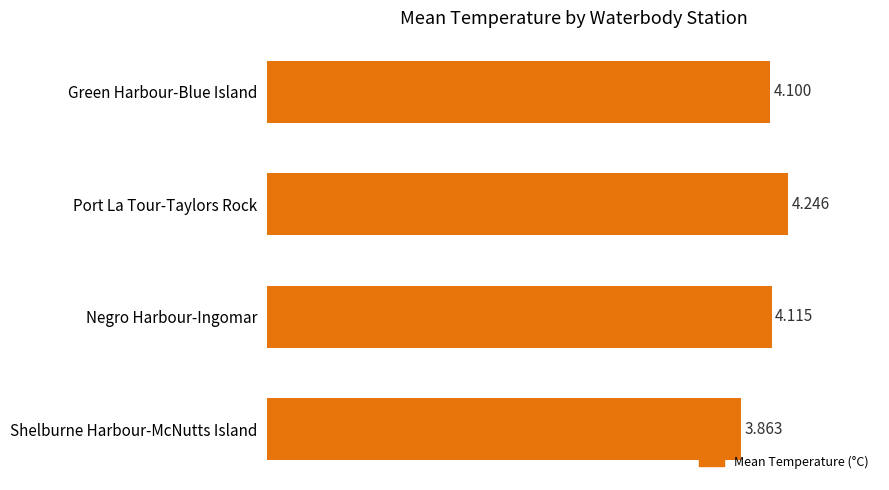

Which has a higher value, Negro Harbour-Ingomar or Green Harbour-Blue Island?

Negro Harbour-Ingomar